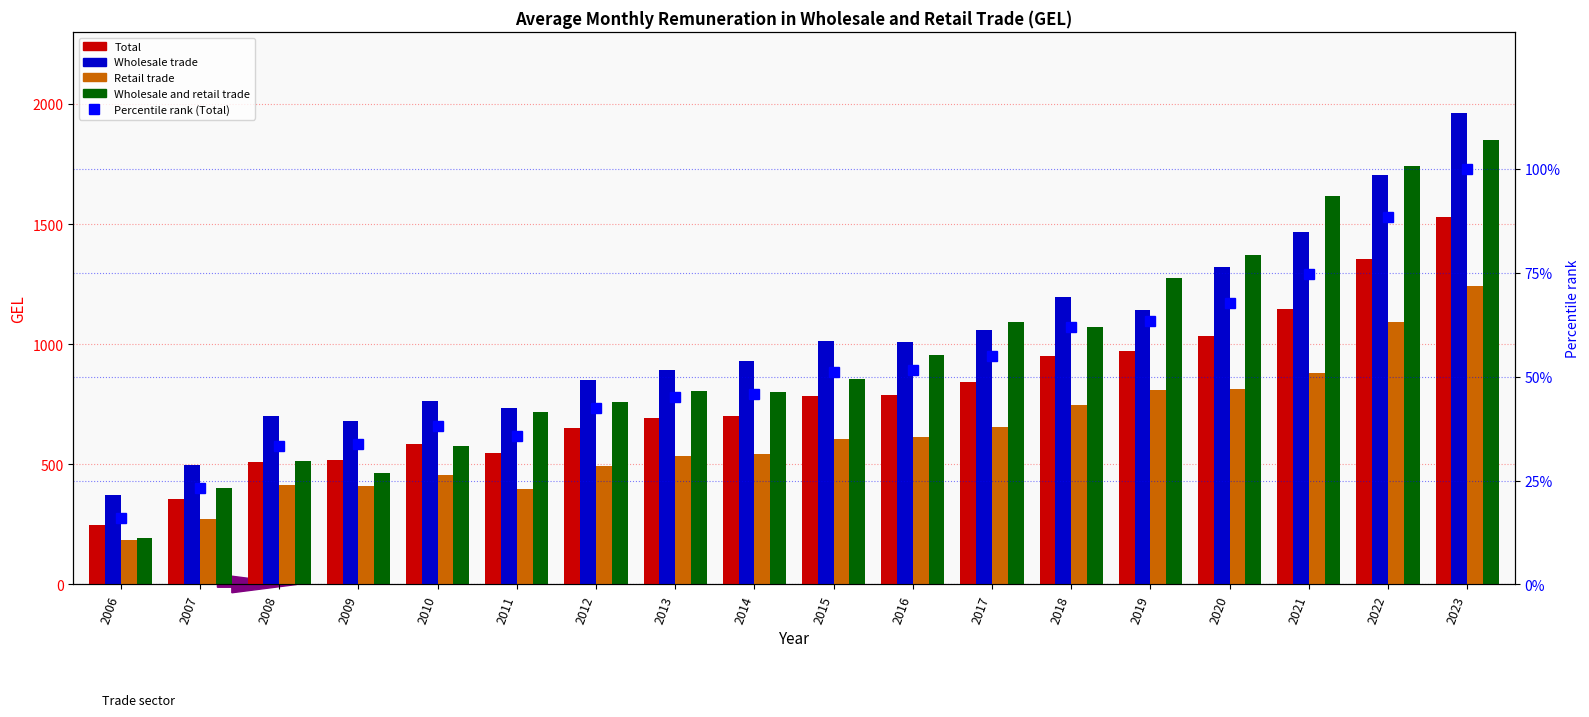

Which series has the widest spread of values?

Wholesale and retail trade